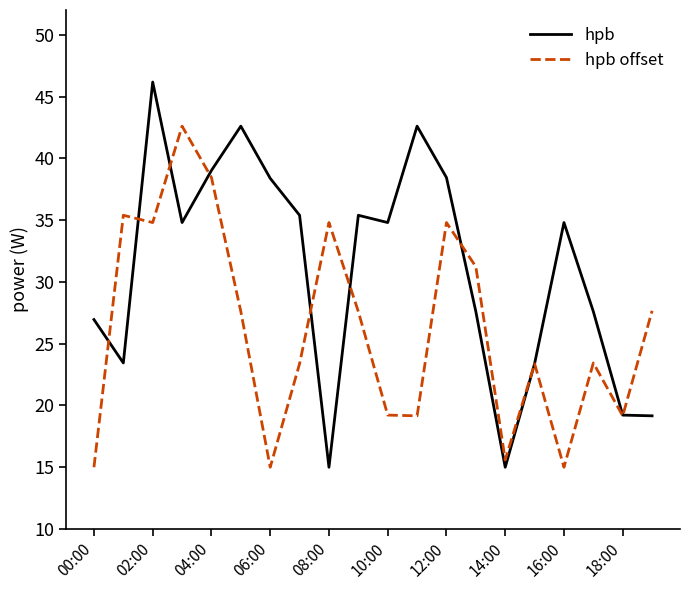

Rank the series by their average value, from lowest to highest.

hpb offset, hpb